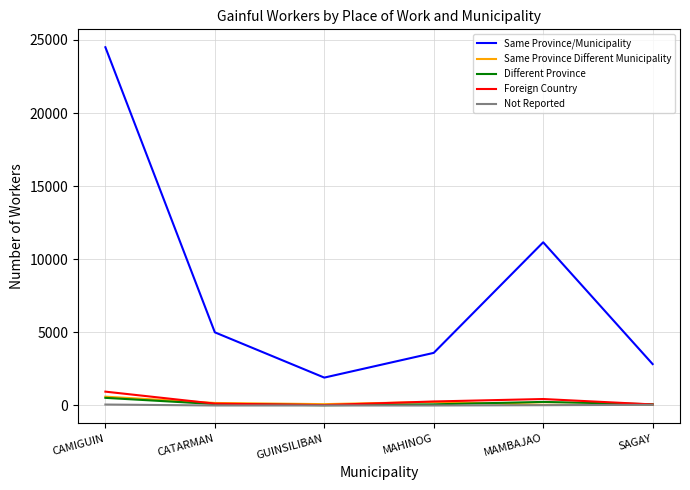

What are all the series names shown in the legend?

Same Province/Municipality, Same Province Different Municipality, Different Province, Foreign Country, Not Reported